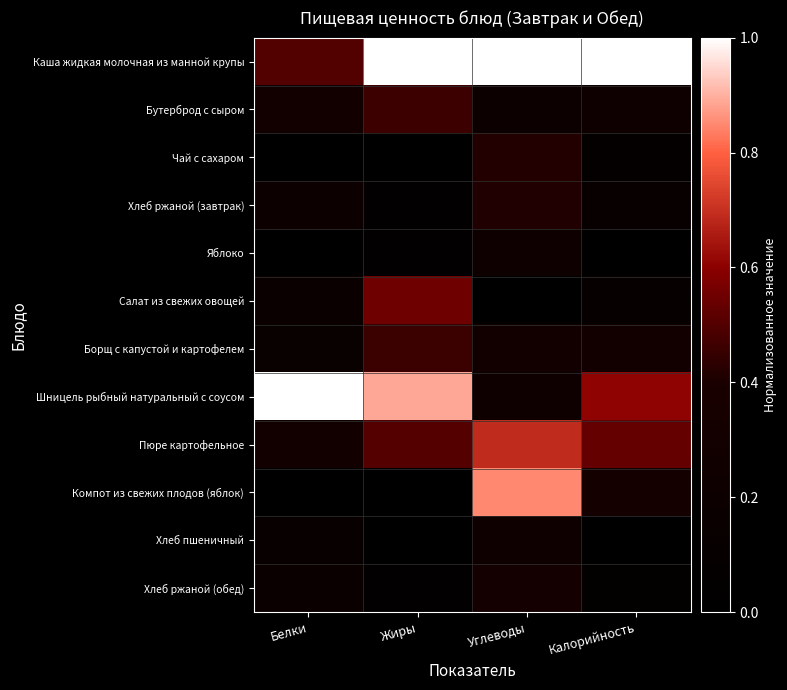

At which category is the sum across all series the highest?

Углеводы